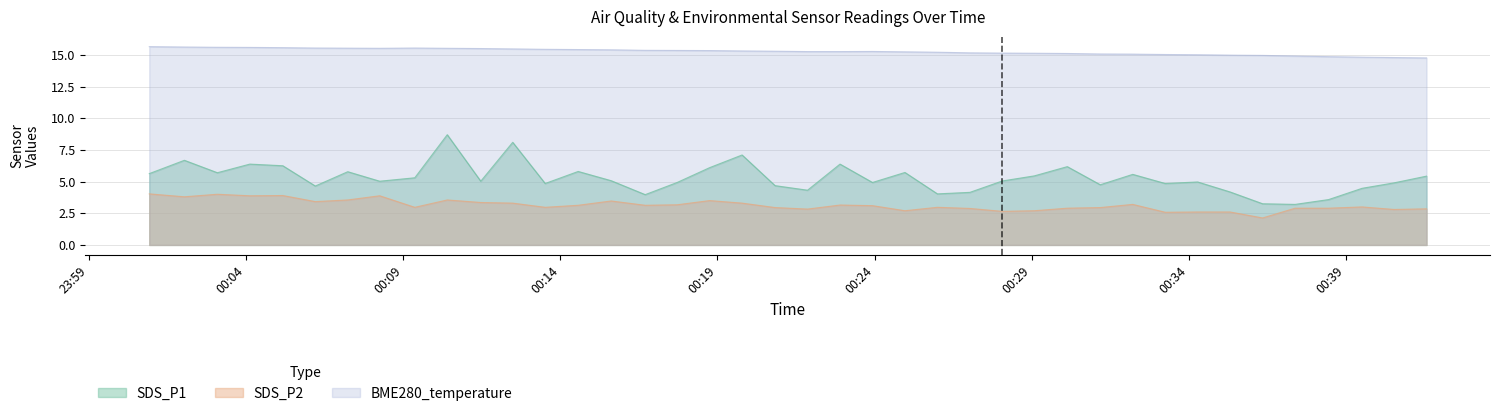

What are all the series names shown in the legend?

SDS_P1, SDS_P2, BME280_temperature